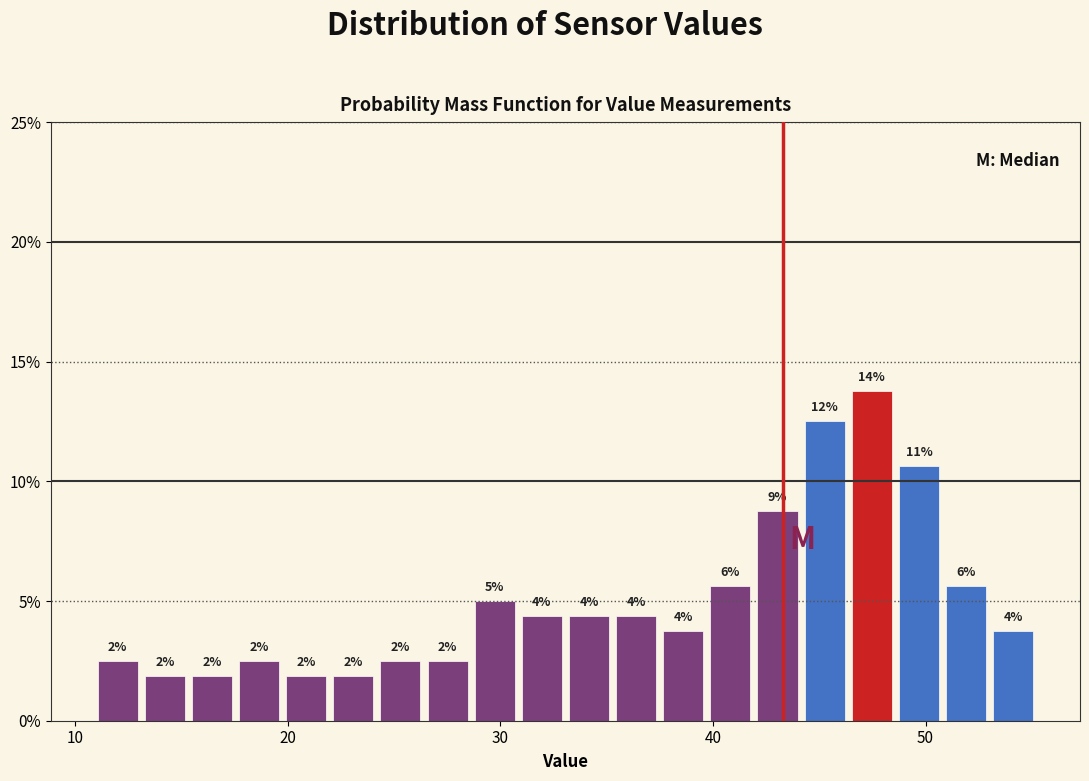

Around what value on the x-axis is the tallest bar? Give the approximate position of its centre, as read against the axis.

47